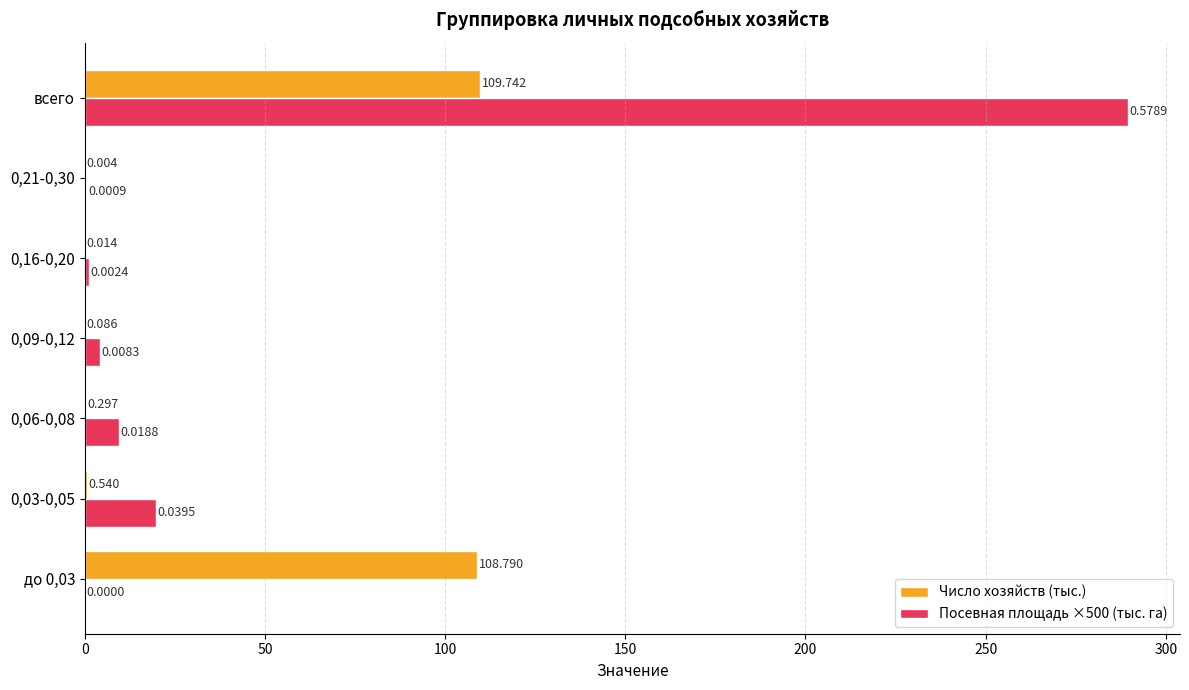

Is the value of Число хозяйств (тыс.) at 0,21-0,30 greater than the value of Посевная площадь ×500 (тыс. га) at всего?

No